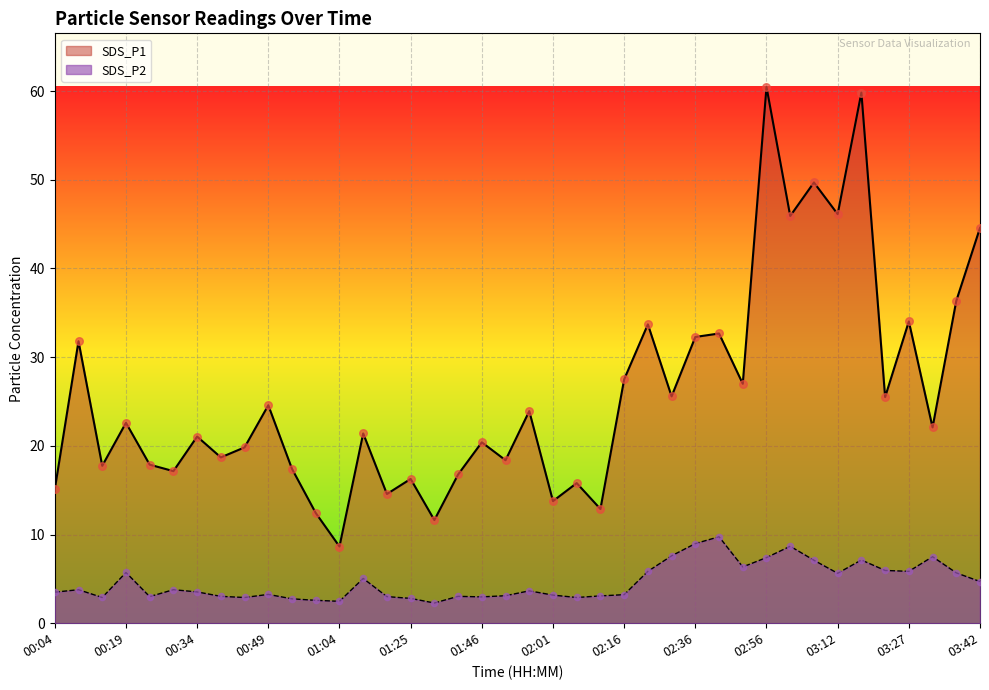

What are all the series names shown in the legend?

SDS_P1, SDS_P2